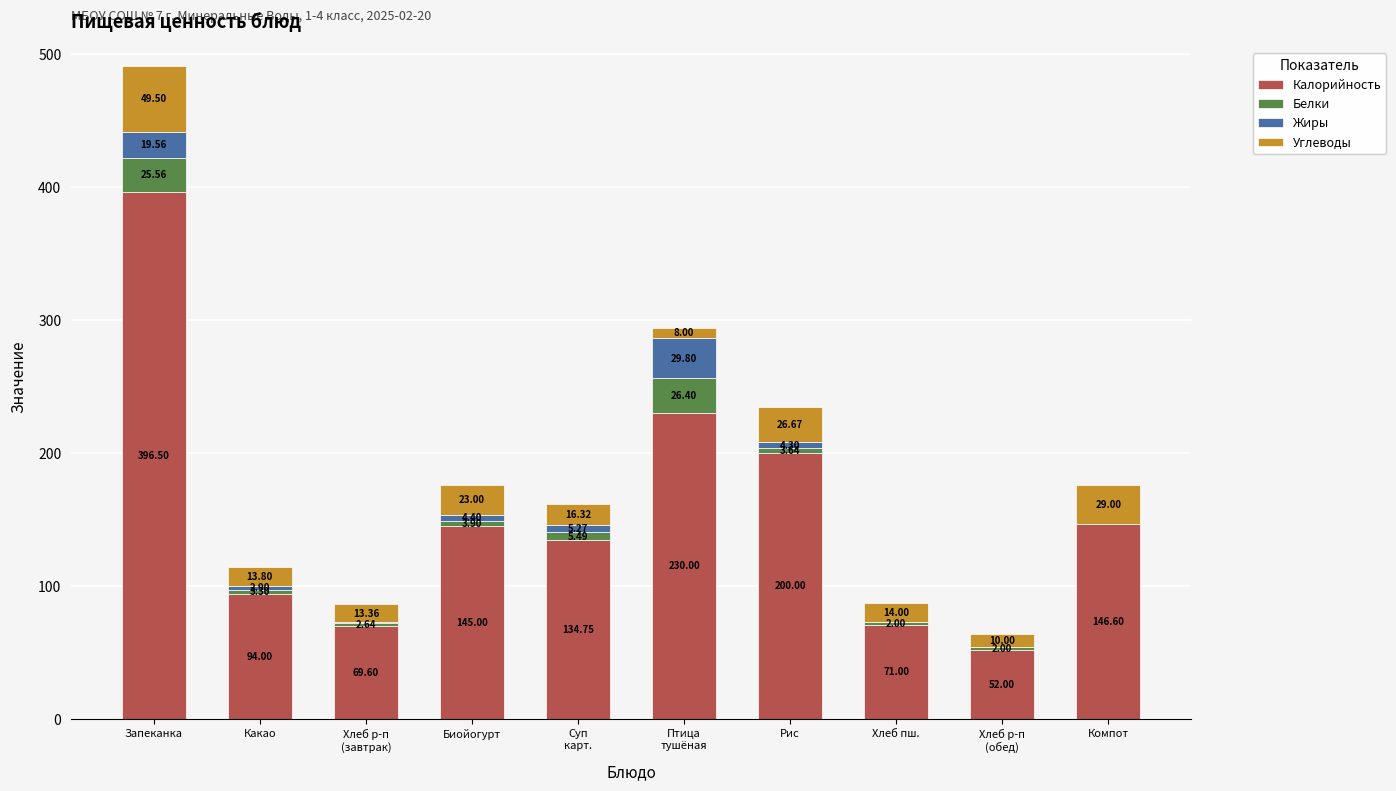

Which category has the highest value in the Калорийность series?

Запеканка